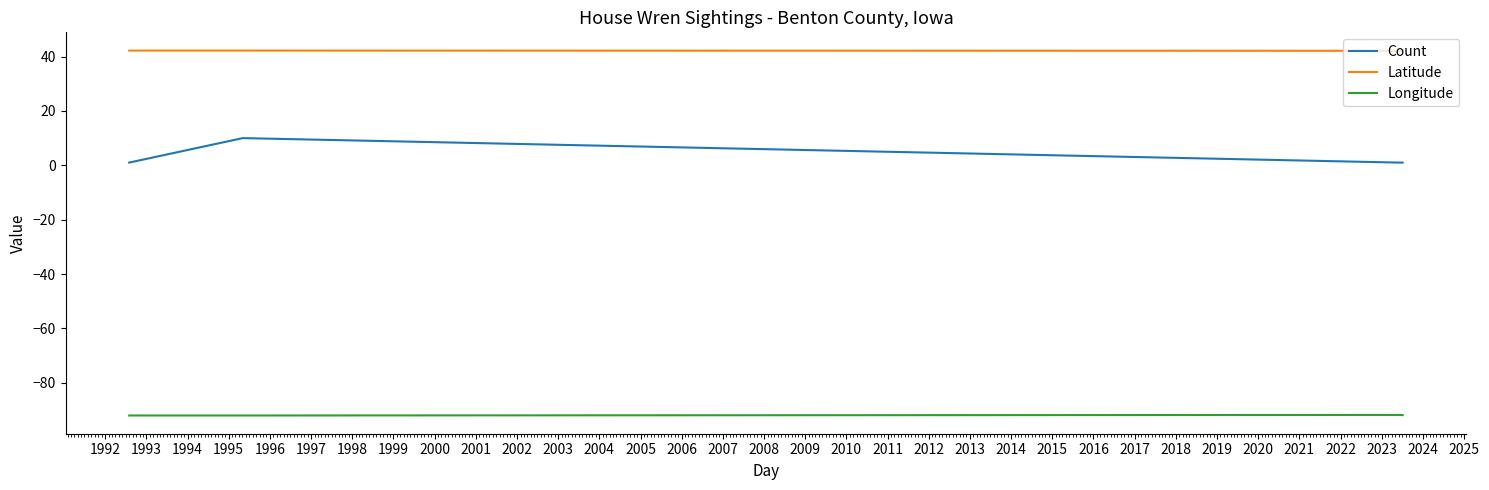

Rank the series by their maximum value, from highest to lowest.

Latitude, Count, Longitude